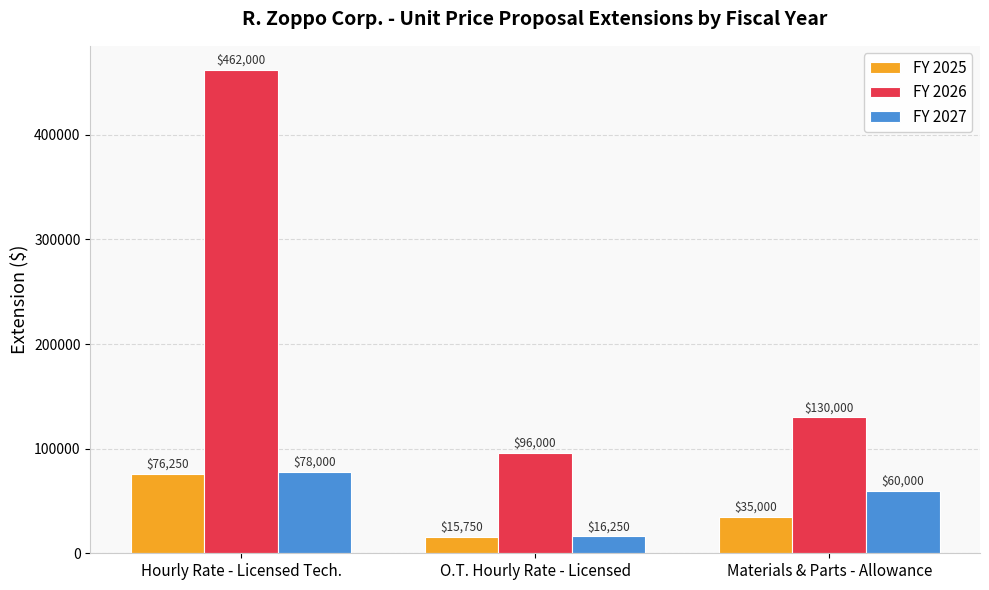

The value of FY 2025 at Hourly Rate - Licensed Tech. is 76250. True or false?

True